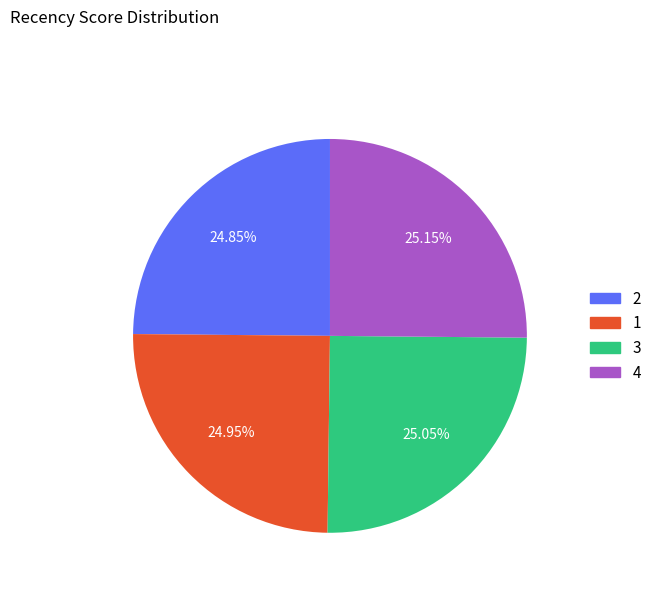

What is the ratio of the value at 4 to the value at 3?

1.0